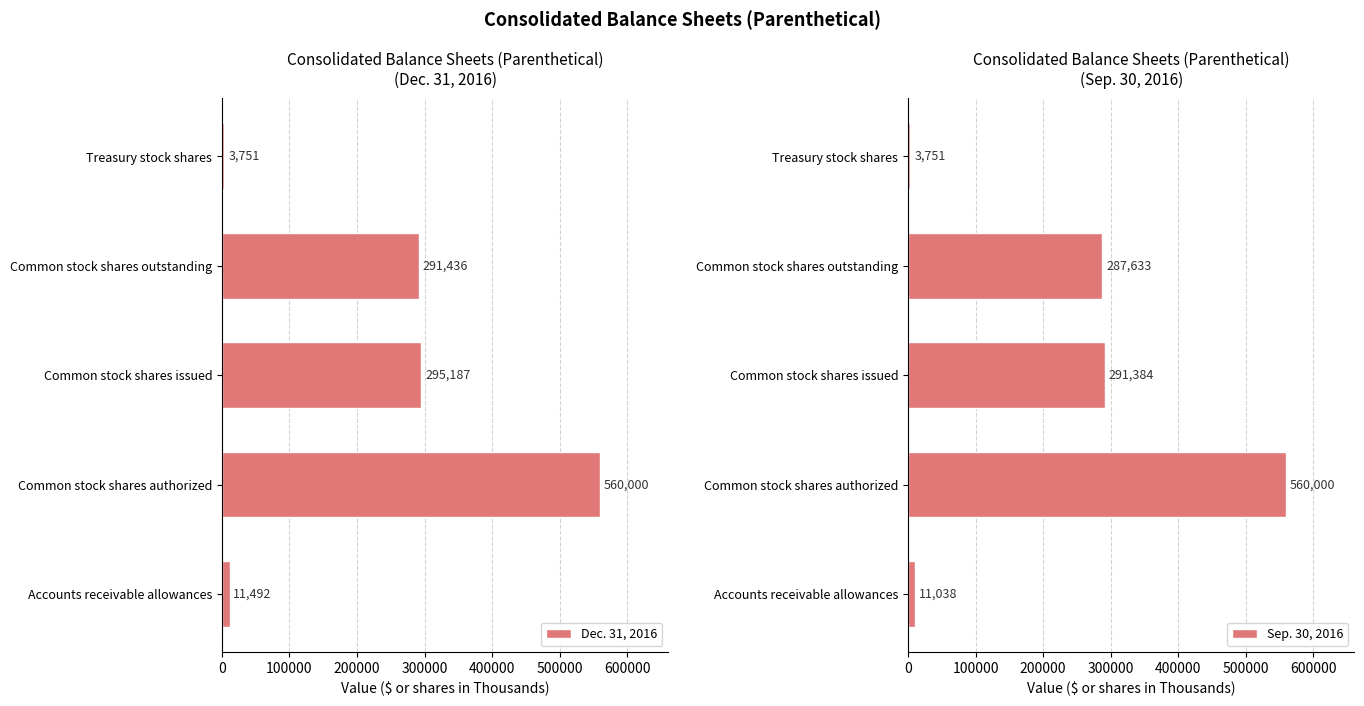

What is the minimum value for Dec. 31, 2016?

3751